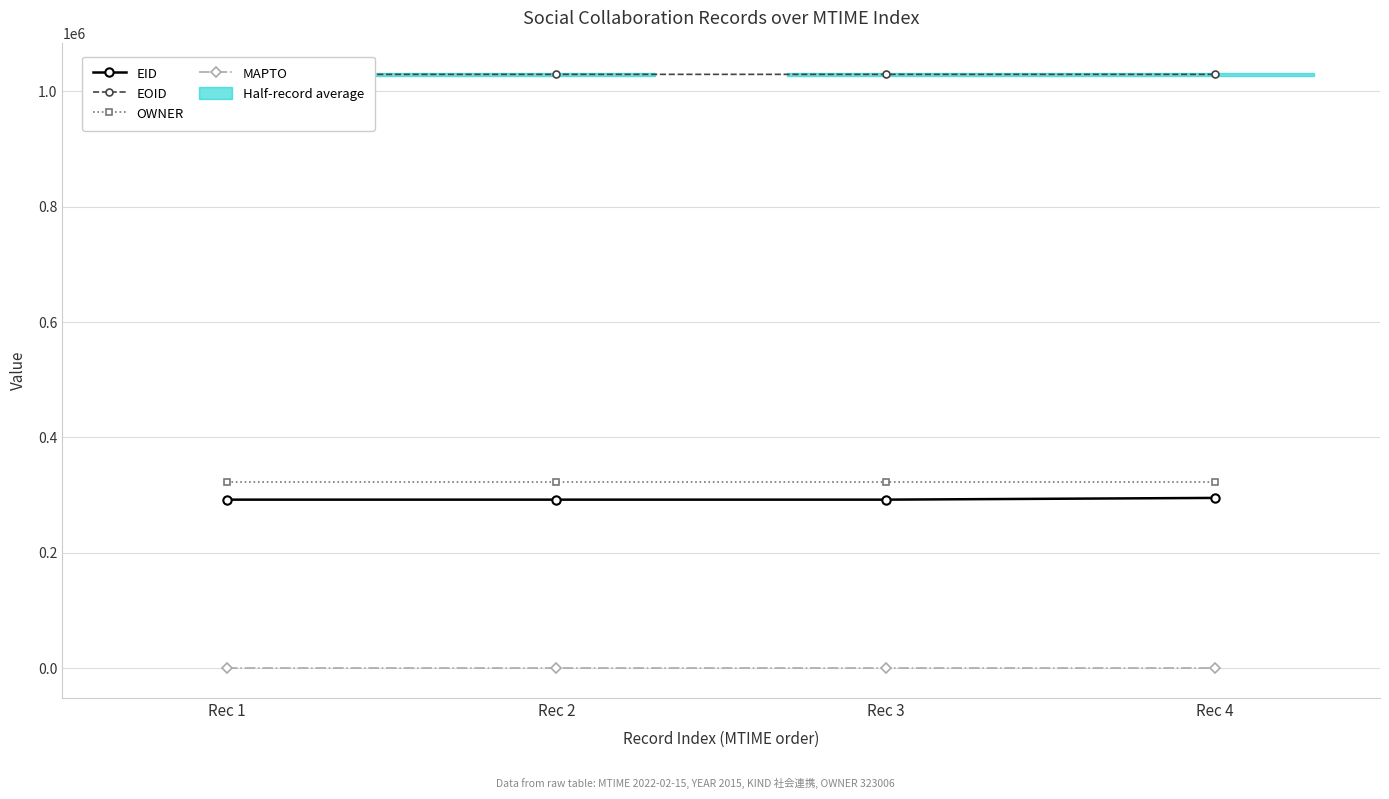

At which category does the chart reach its minimum across all series?

Rec 1